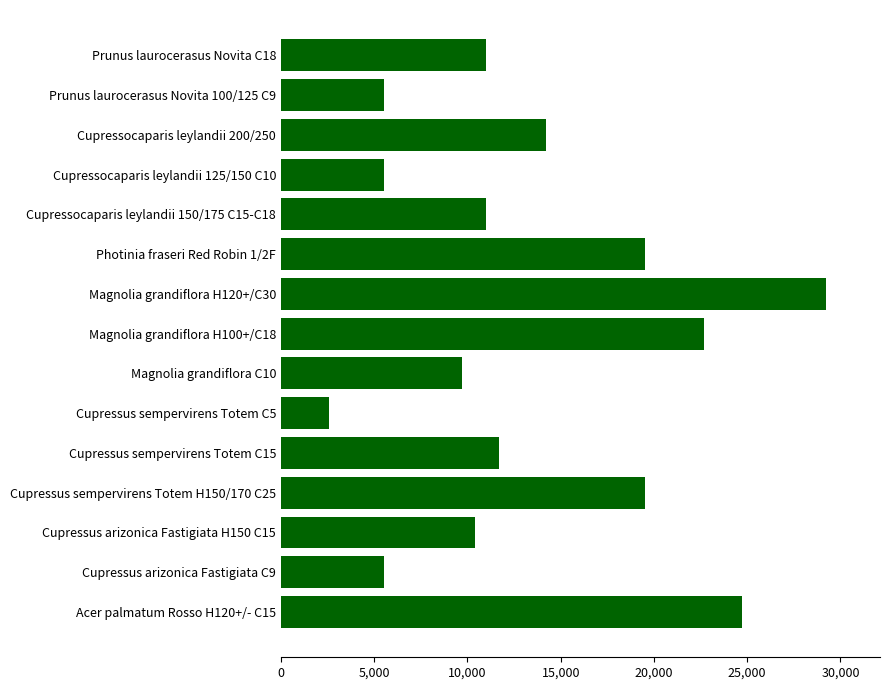

What is the label of the 11th bar from the bottom?

Cupressocaparis leylandii 150/175 C15-C18